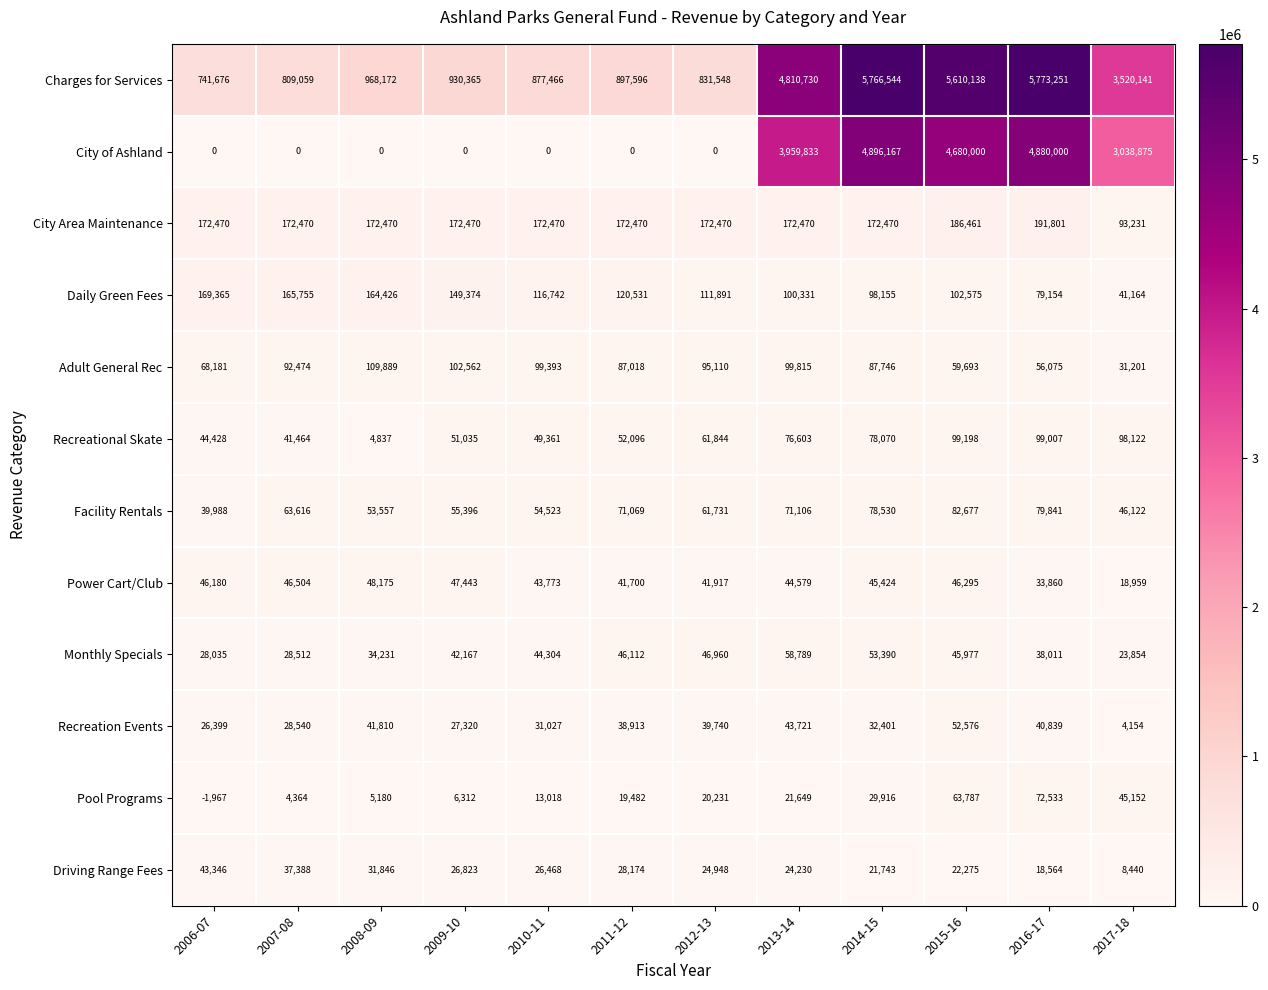

What value does the Recreational Skate series have at 2015-16, to the nearest 50?

99200